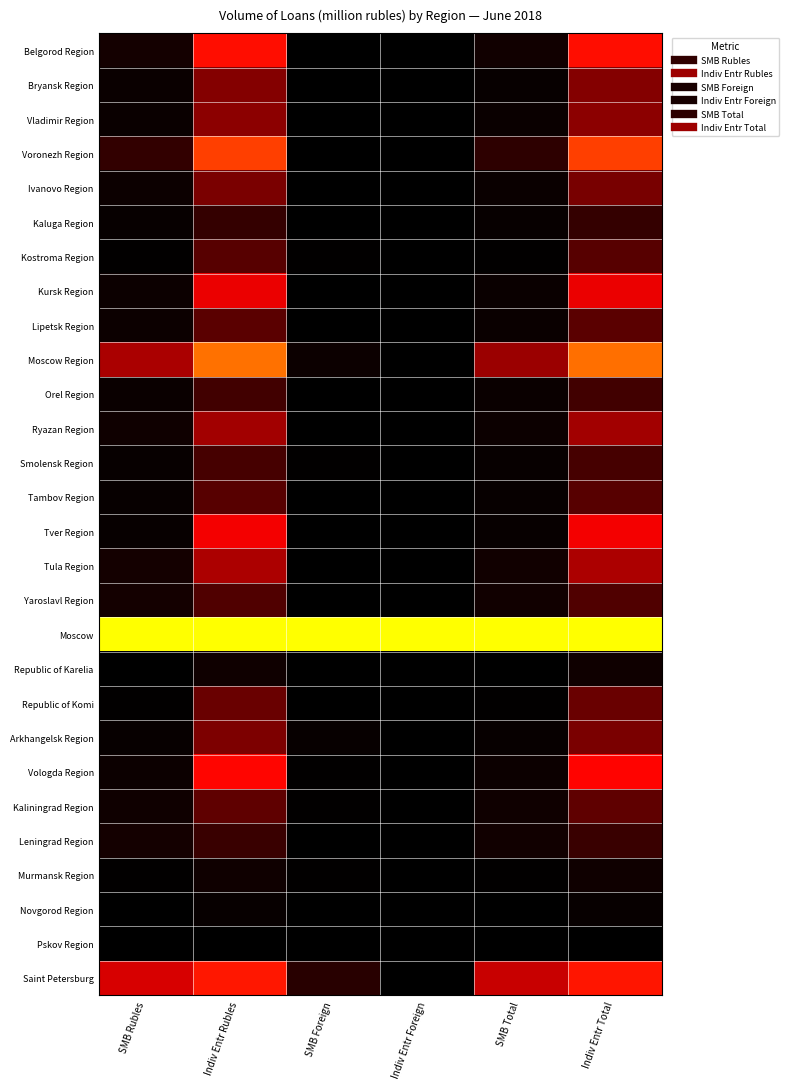

Rank the series at SMB Rubles from lowest to highest value.

Pskov Region, Novgorod Region, Republic of Karelia, Murmansk Region, Kostroma Region, Republic of Komi, Arkhangelsk Region, Tver Region, Tambov Region, Kaluga Region, Smolensk Region, Bryansk Region, Orel Region, Vladimir Region, Kursk Region, Lipetsk Region, Ivanovo Region, Vologda Region, Ryazan Region, Kaliningrad Region, Tula Region, Belgorod Region, Yaroslavl Region, Leningrad Region, Voronezh Region, Moscow Region, Saint Petersburg, Moscow